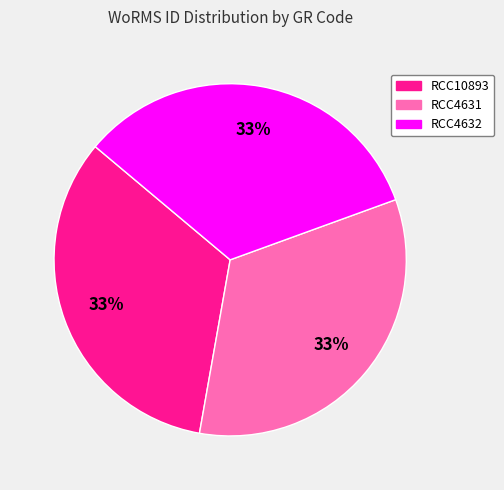

How many slices are in this pie chart?

3